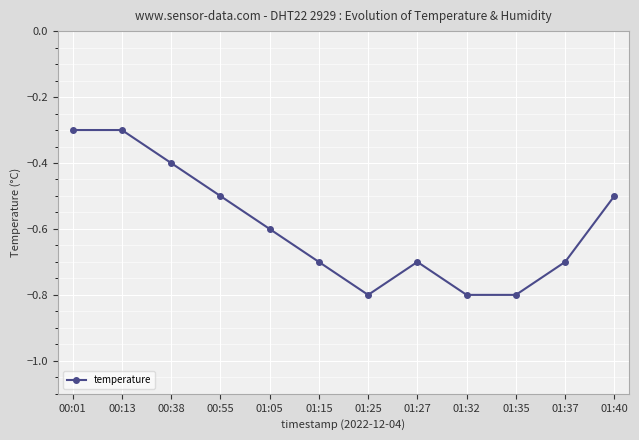

What is the maximum value shown in the chart?

-0.3